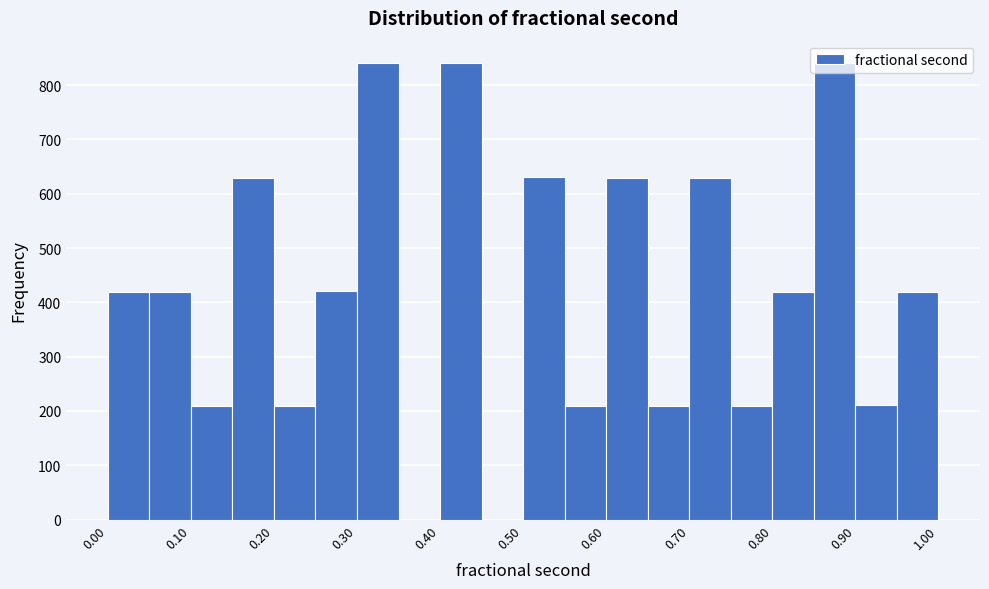

Reading left to right, list every bar in this chart as the range it spans on the x-axis followed by its height. The values are not printed on the chart, so give them approximately, as read against the axis.

0.00 to 0.05: 420
0.05 to 0.10: 420
0.10 to 0.15: 210
0.15 to 0.20: 630
0.20 to 0.25: 210
0.25 to 0.30: 420
0.30 to 0.35: 840
0.35 to 0.40: 0
0.40 to 0.45: 840
0.45 to 0.50: 0
0.50 to 0.55: 630
0.55 to 0.60: 210
0.60 to 0.65: 630
0.65 to 0.70: 210
0.70 to 0.75: 630
0.75 to 0.80: 210
0.80 to 0.85: 420
0.85 to 0.90: 840
0.90 to 0.95: 210
0.95 to 1.00: 420